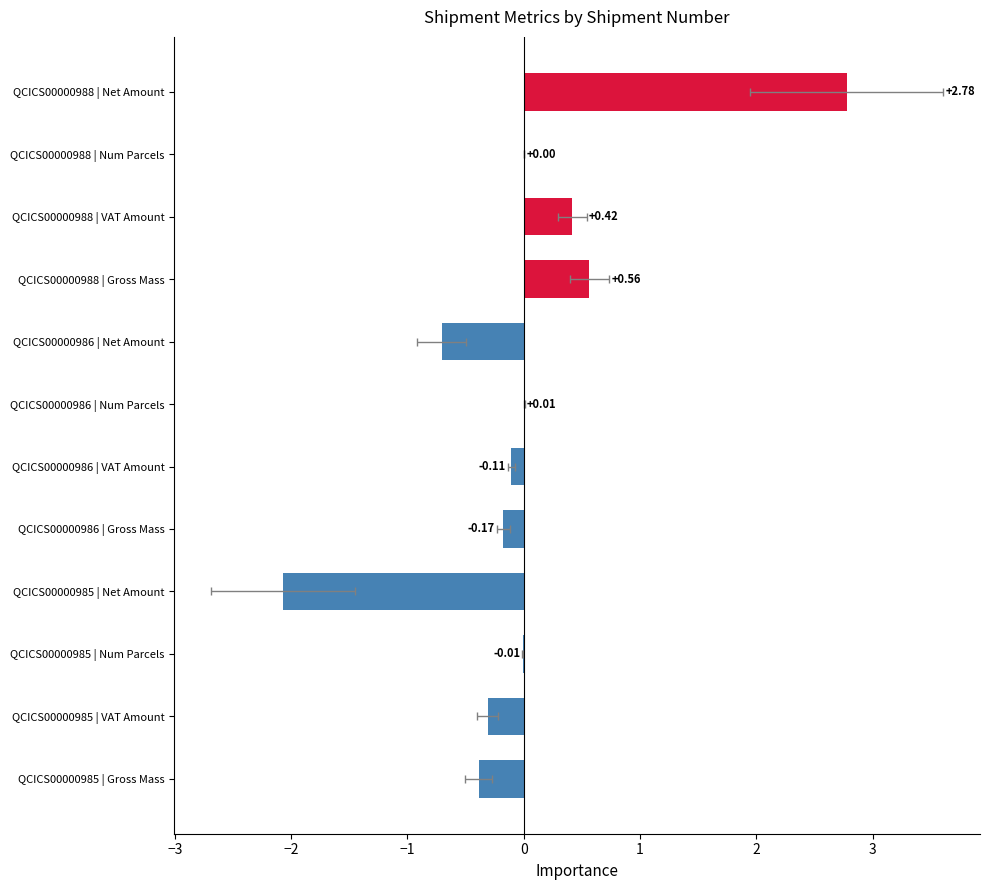

How many positive values are there?

5